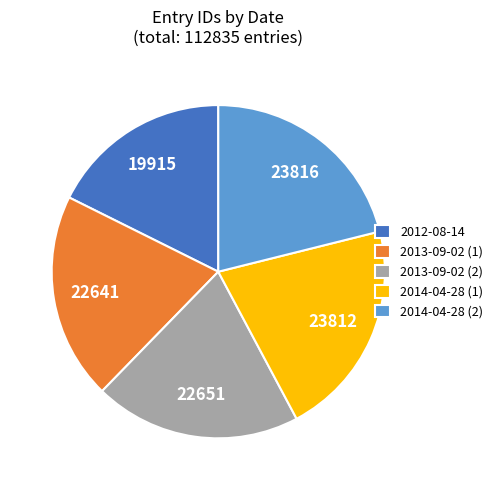

The 2013-09-02 (1) slice represents 8% of the pie. True or false?

False